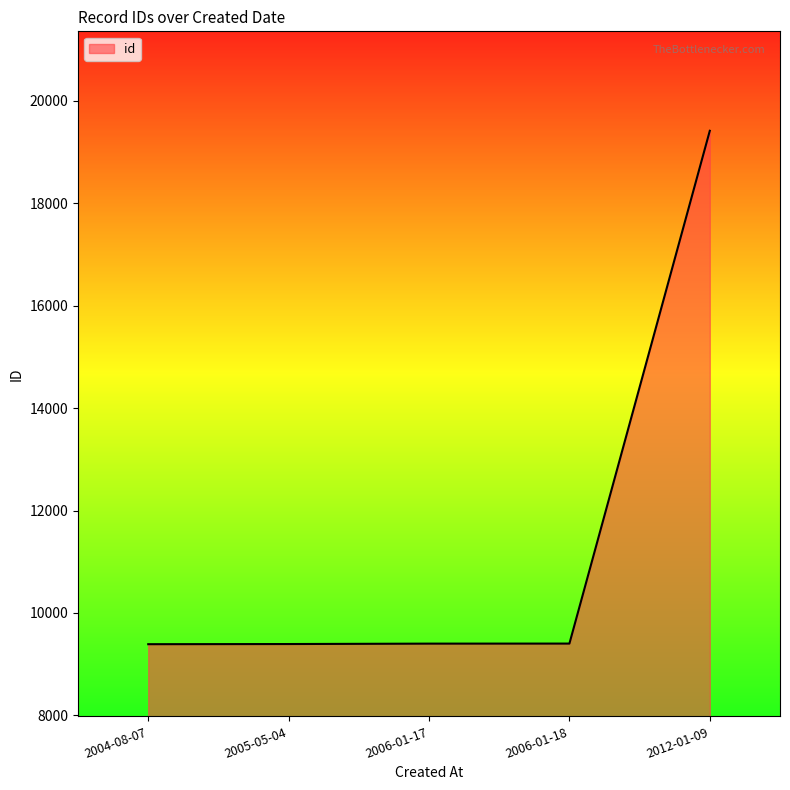

What position from the left is 2005-05-04?

2